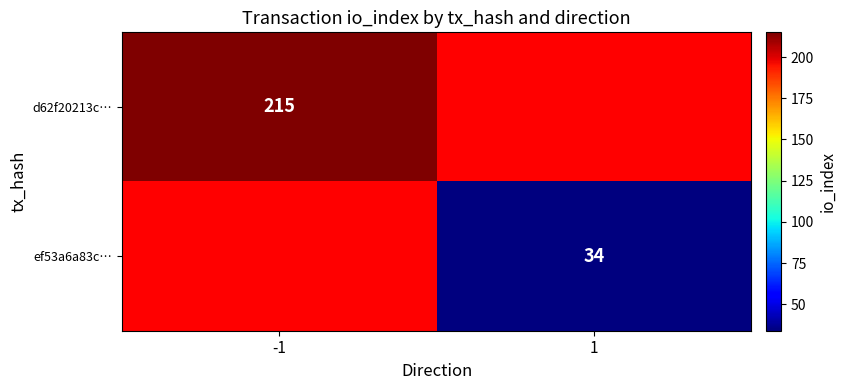

Is it true that ef53a6a83c… equals 49 at 1?

False